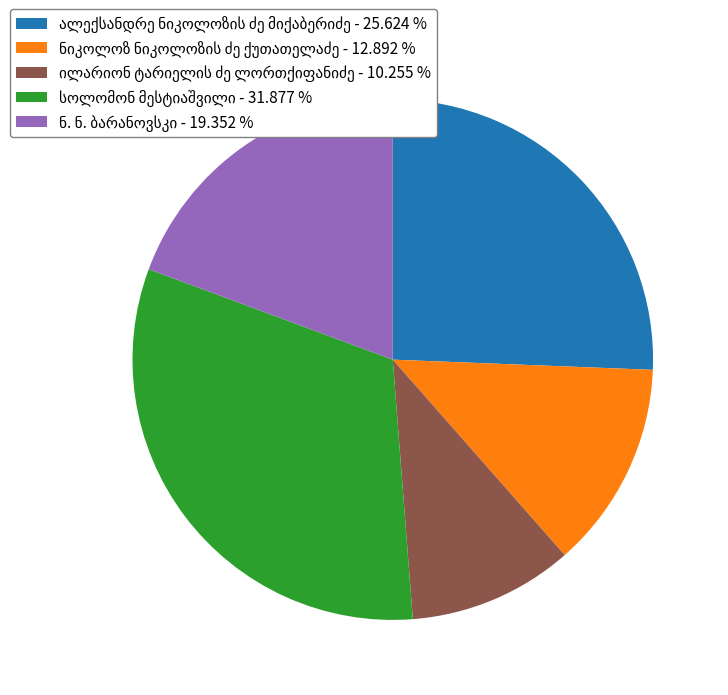

Is there any slice that represents more than half of the pie?

No